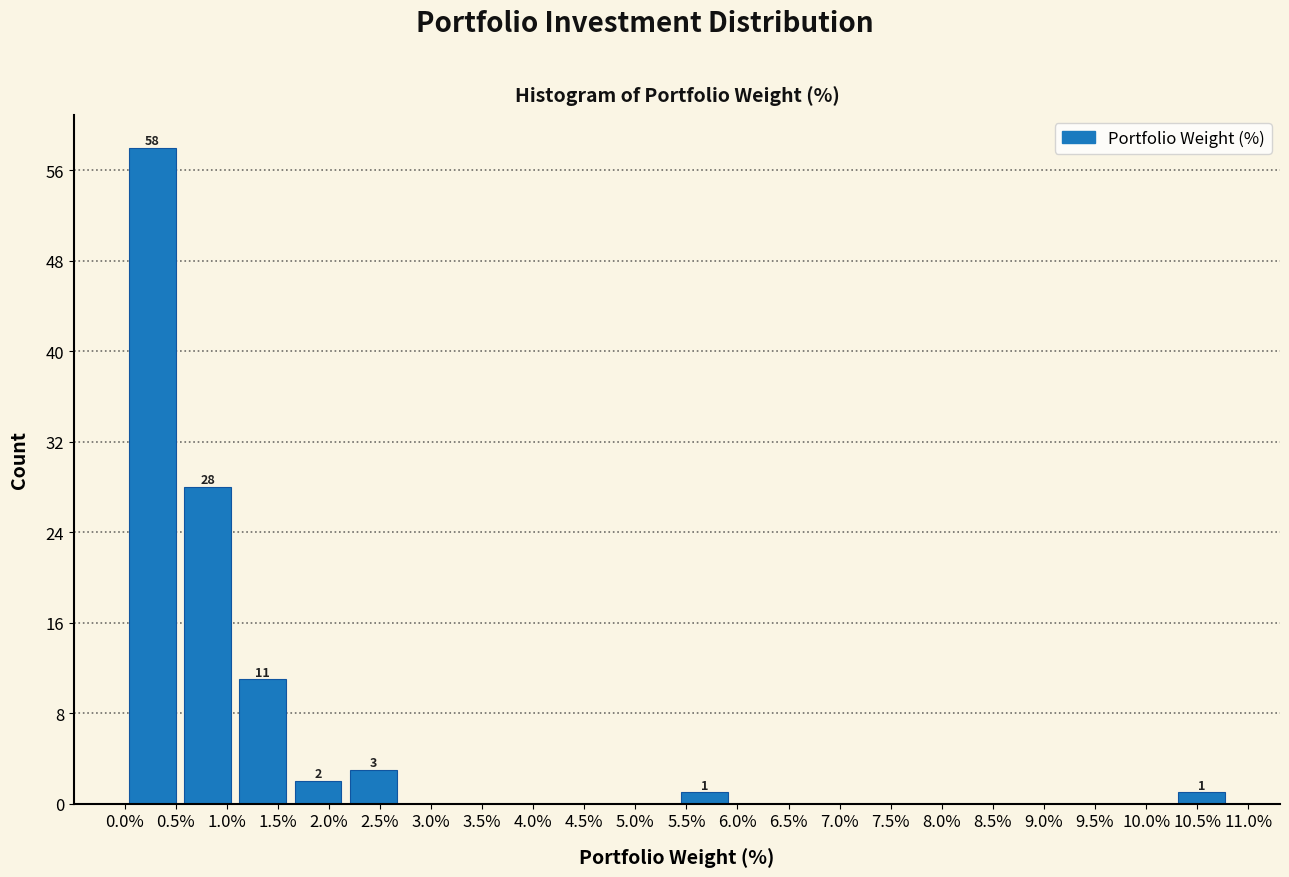

Which range on the x-axis has the tallest bar?

0.00 to 0.55